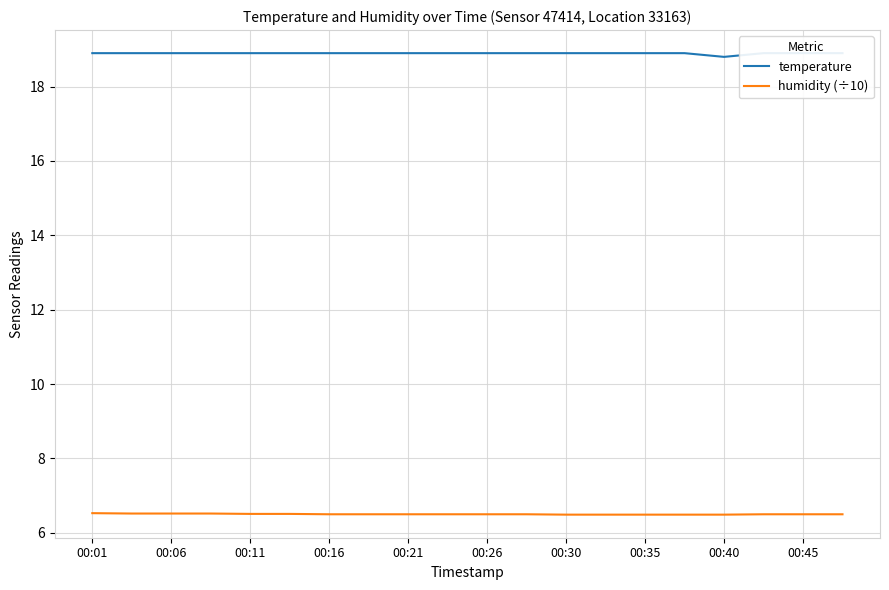

The humidity (÷10) series shows 3.7 at 11. True or false?

False